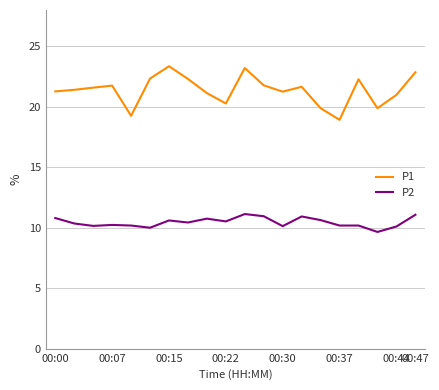

True or false: P1 and P2 intersect in this chart.

False